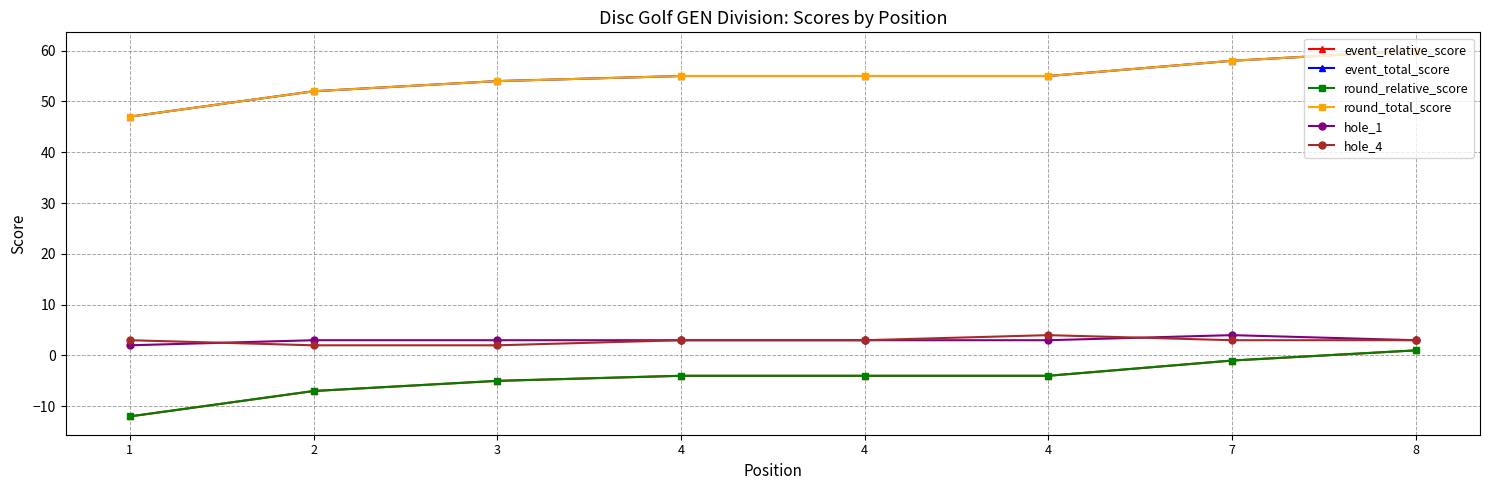

True or false: hole_4 has more than 2 points higher than both neighbors.

False